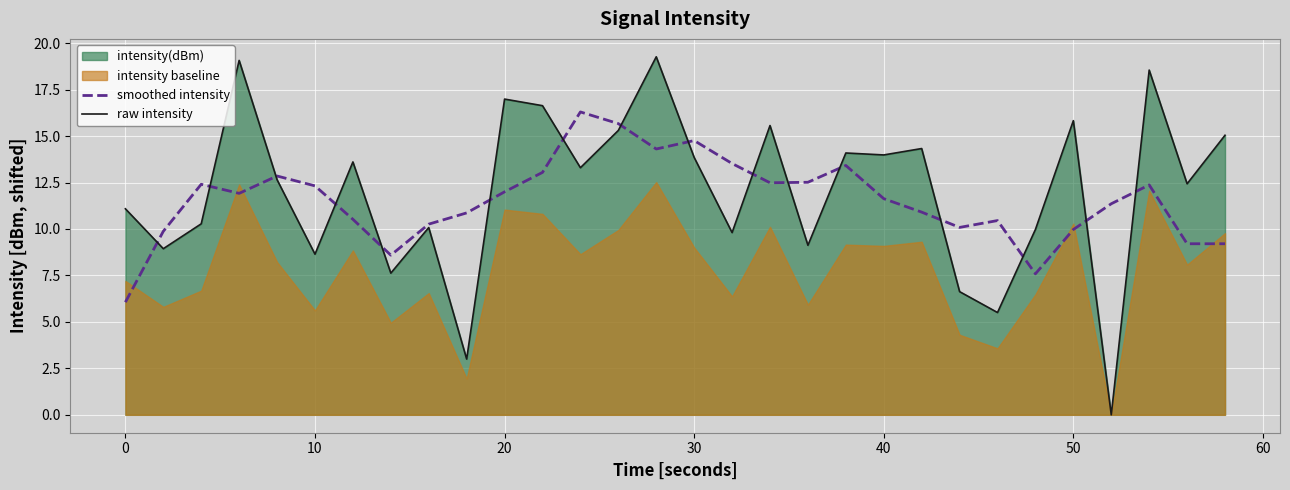

What is the highest value of the raw intensity series?

19.3